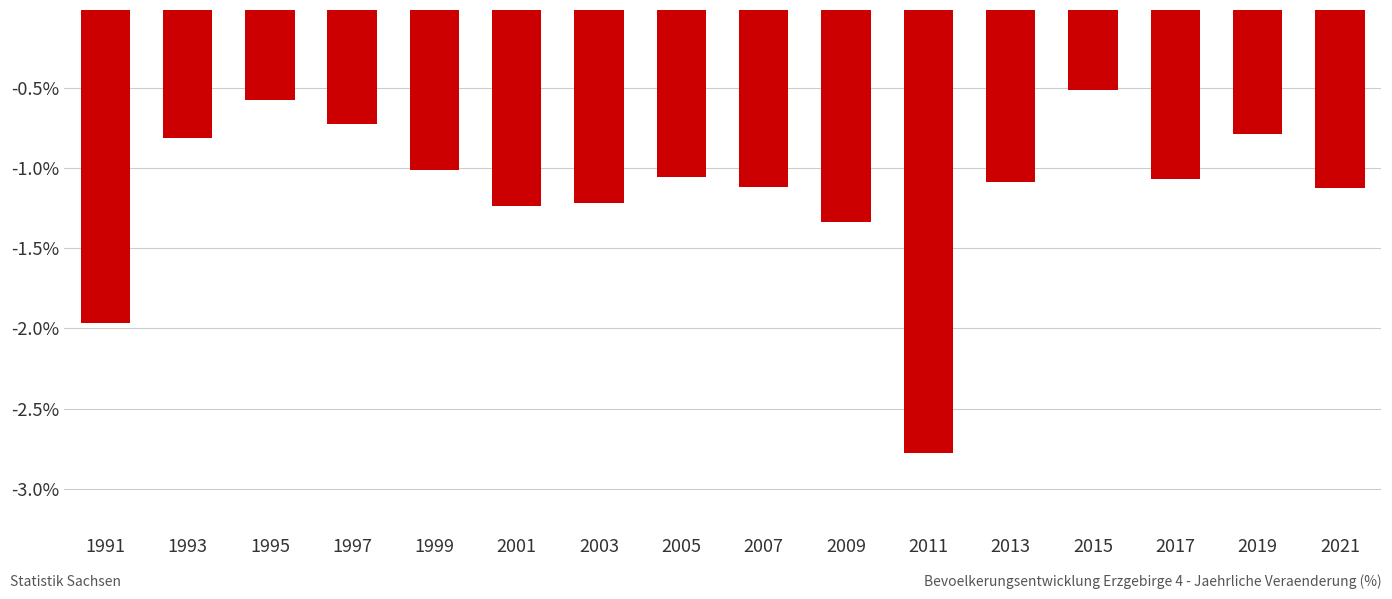

What is the maximum value shown in the chart?

-0.5